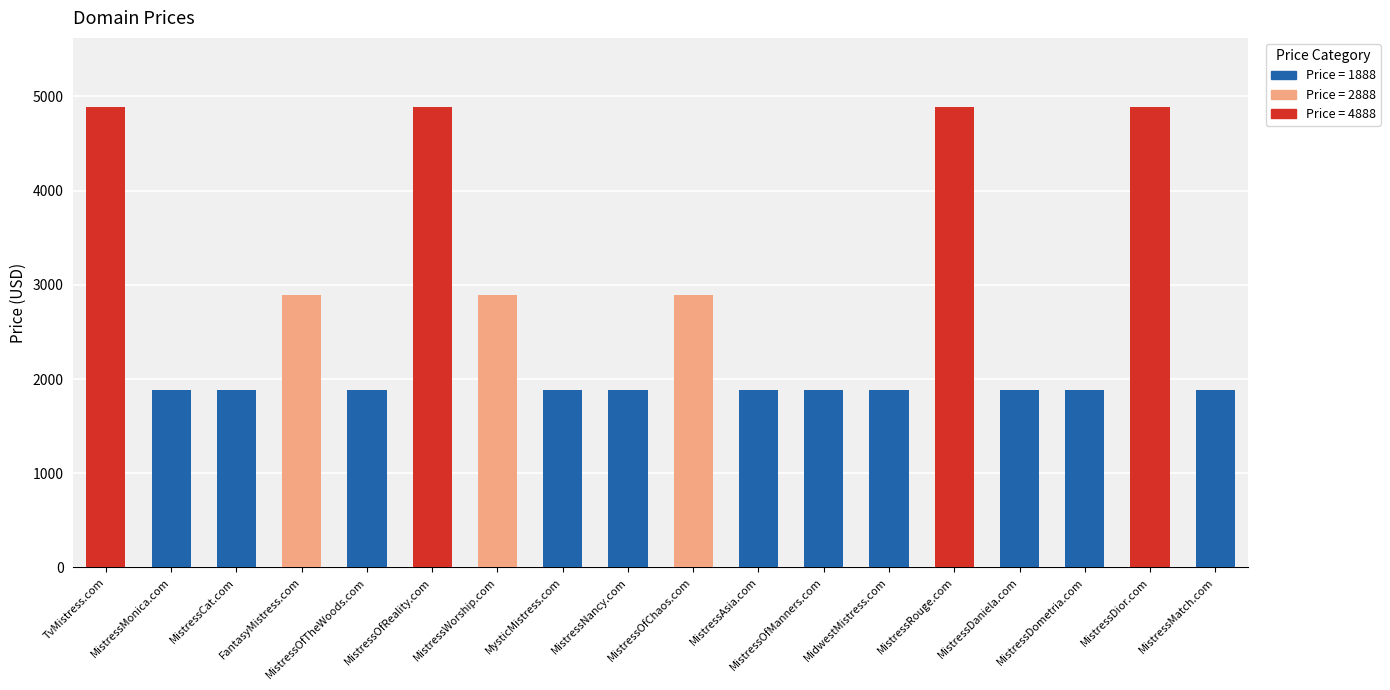

What is the total value across all series at FantasyMistress.com?

2888